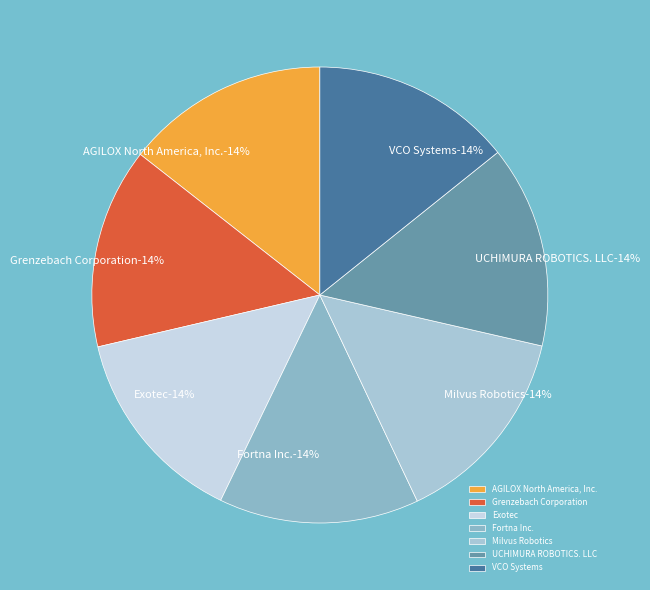

What is the smallest slice in the pie chart?

Exotec